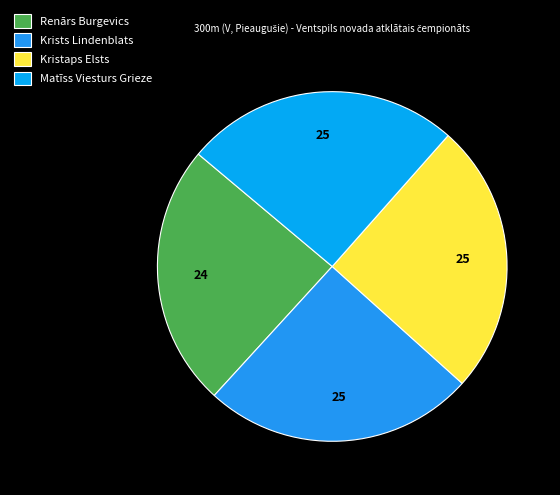

Does any single category account for the majority?

No